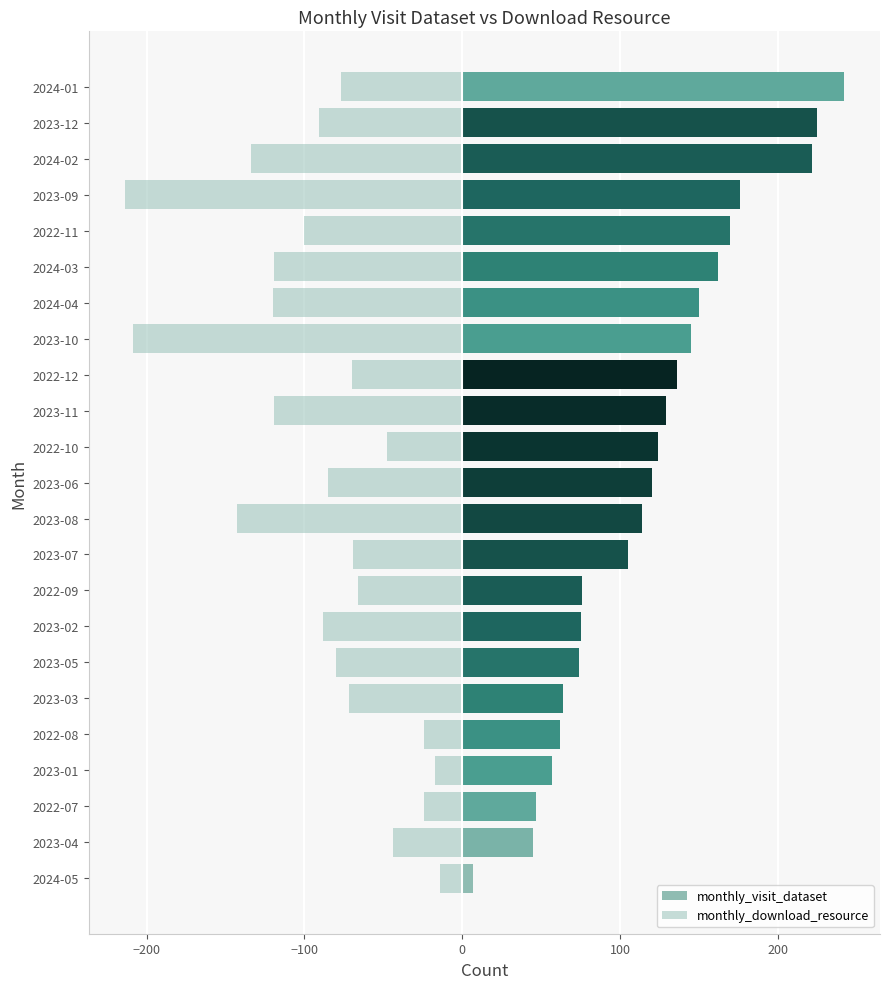

The monthly_visit_dataset series shows 137 at 2023-07. True or false?

False